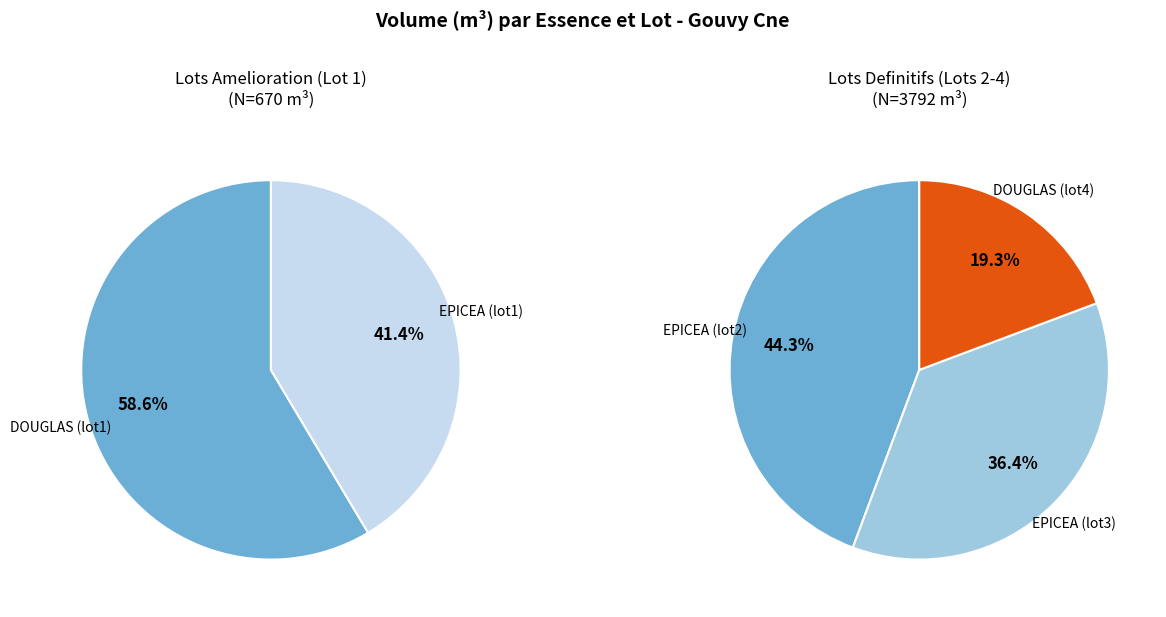

What is the total percentage of DOUGLAS and EPICEA?

100.0%